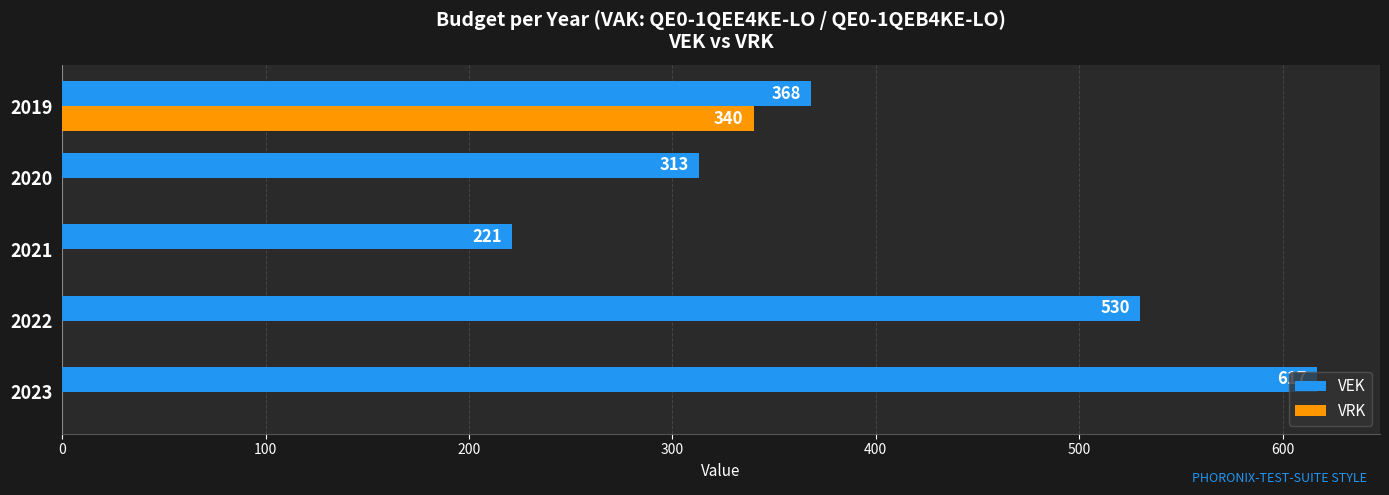

The value of VRK at 2021 is 0. True or false?

True